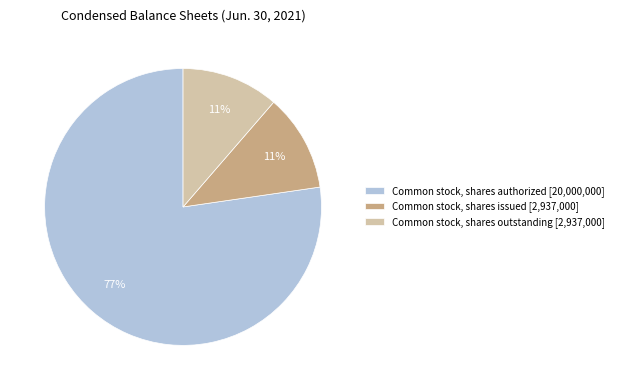

What percentage is the Common stock, shares issued [2,937,000] slice, to the nearest percent?

11%